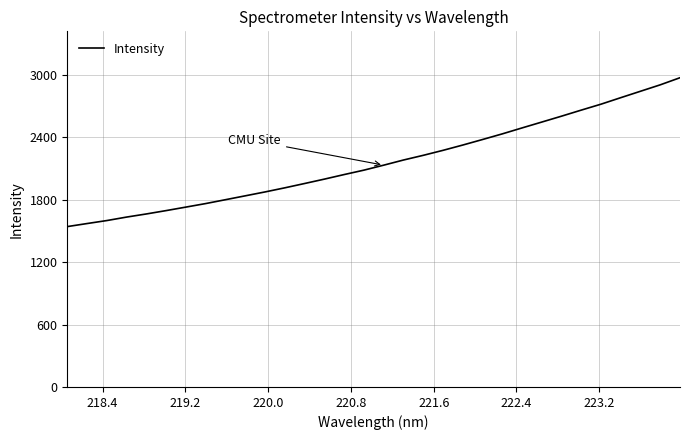

What is the minimum value shown in the chart?

1541.8